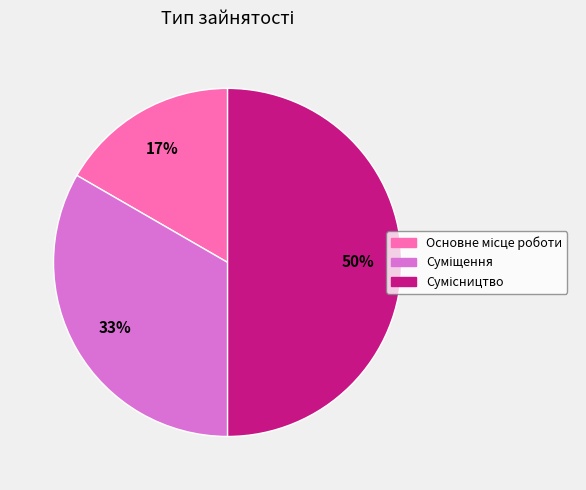

To the nearest percent, what is the difference between the largest and smallest slice percentages?

33%